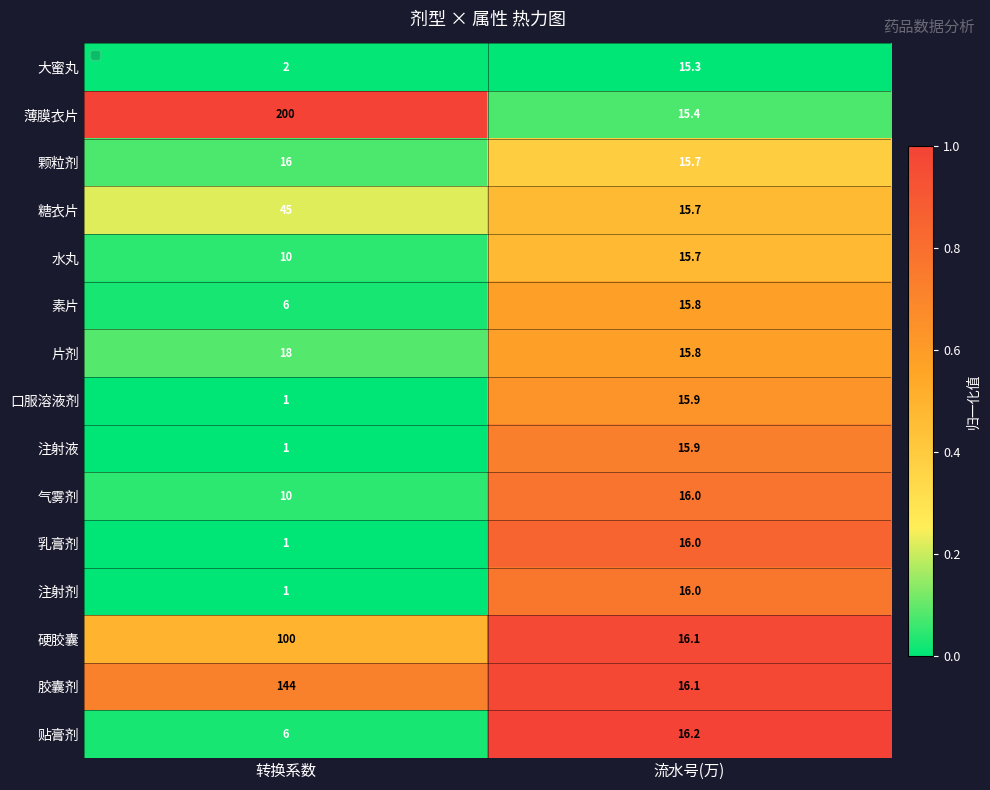

What is the sum of all 贴膏剂 values?

22.2